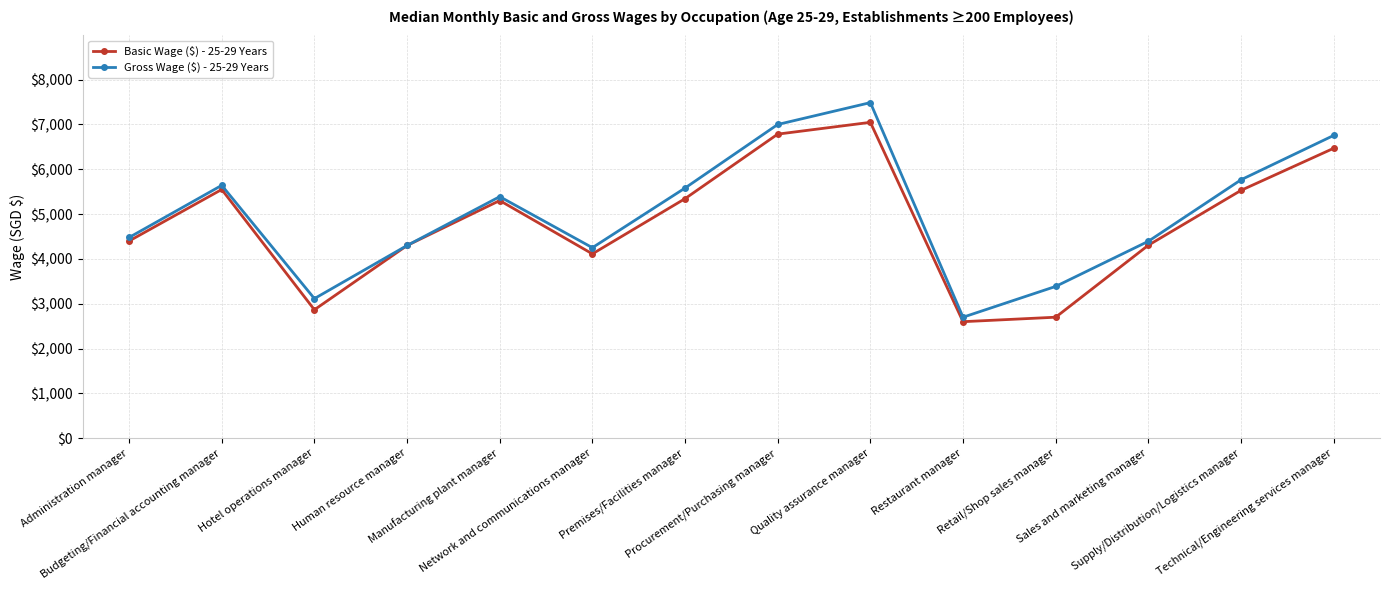

List the series in order of their peak value, lowest first.

Basic Wage ($) - 25-29 Years, Gross Wage ($) - 25-29 Years